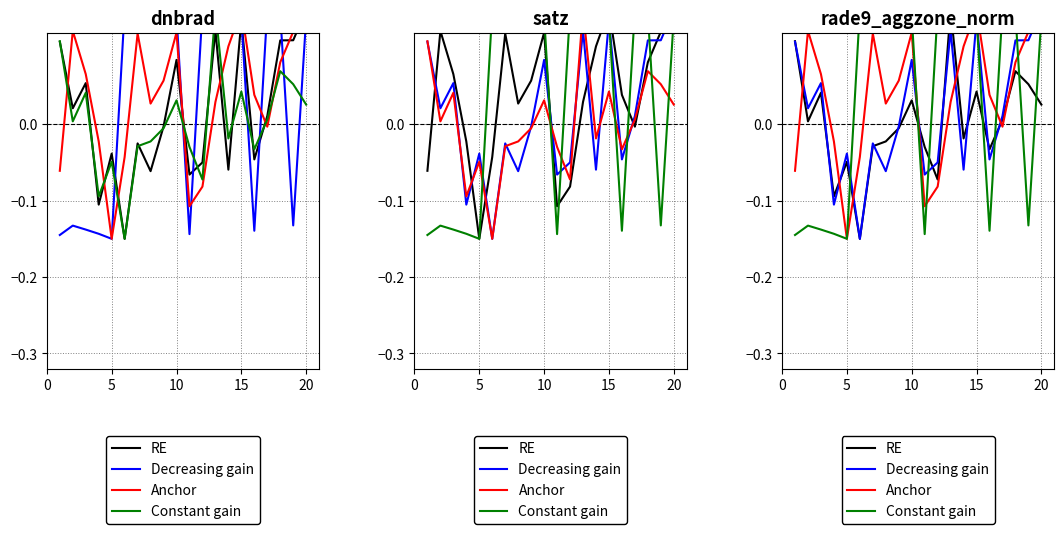

Which category has the highest value in the Decreasing gain series?

20